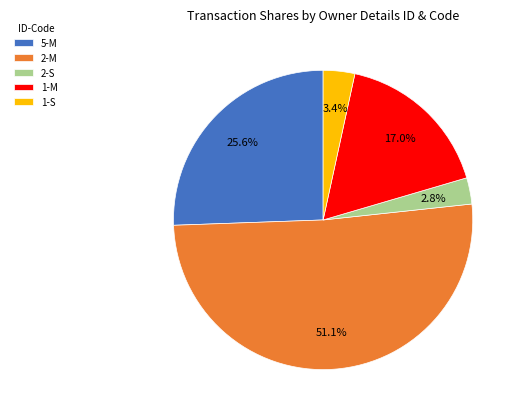

Which slice is the largest?

2-M